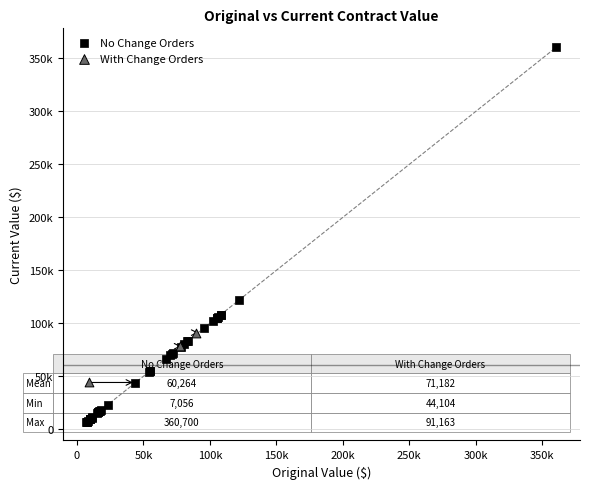

Which series contains the lowest Y value?

No Change Orders